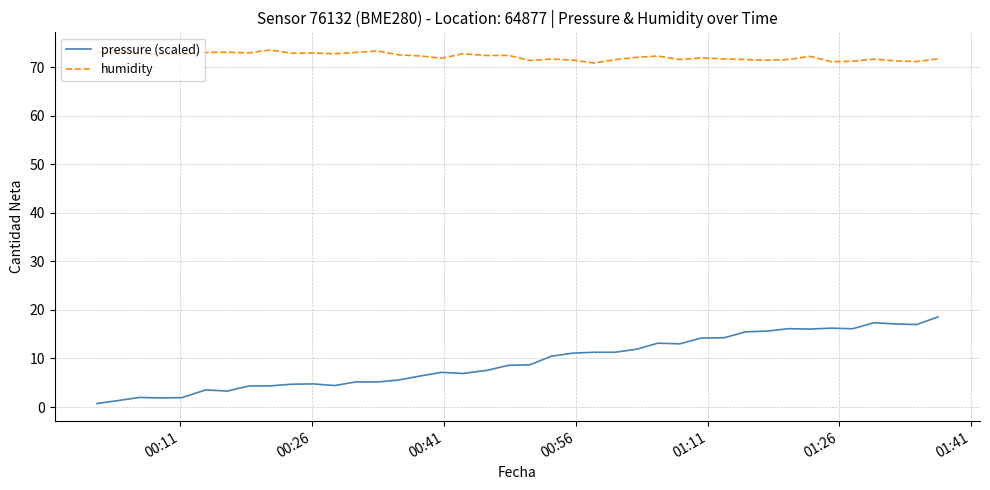

Which series has the largest range (max minus min)?

pressure (scaled)